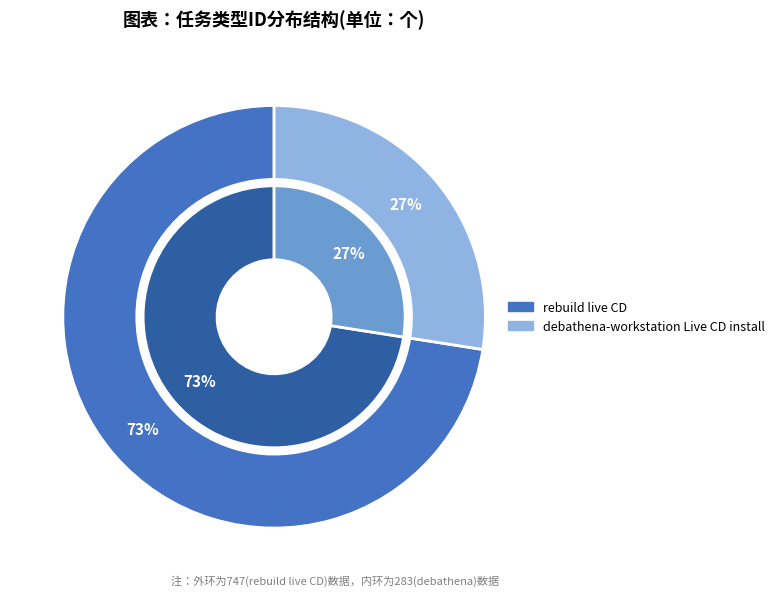

Which category accounts for the majority?

rebuild live CD